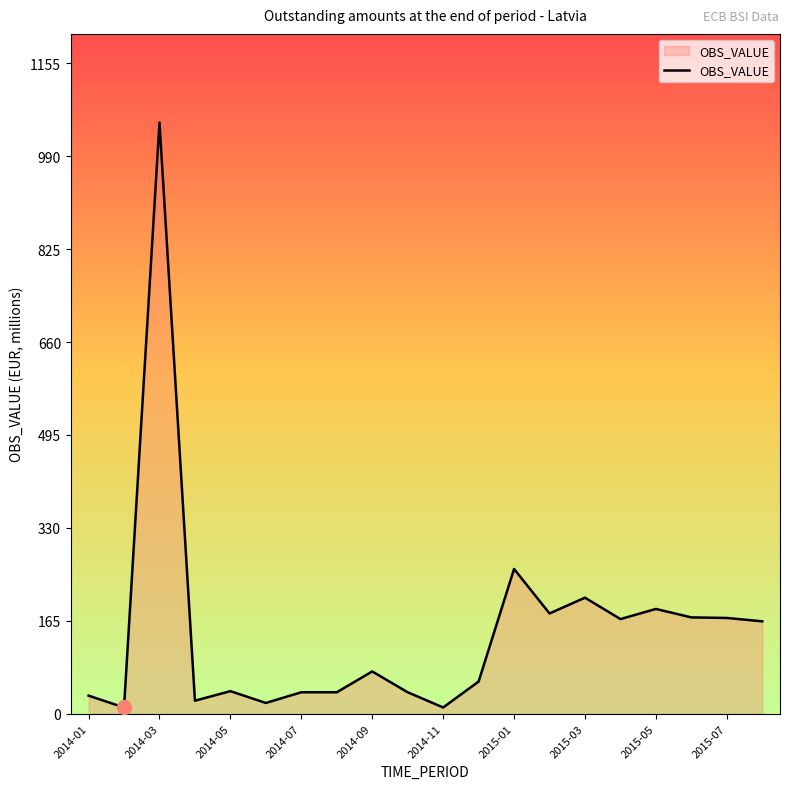

What is the difference between the maximum and minimum values?

1039